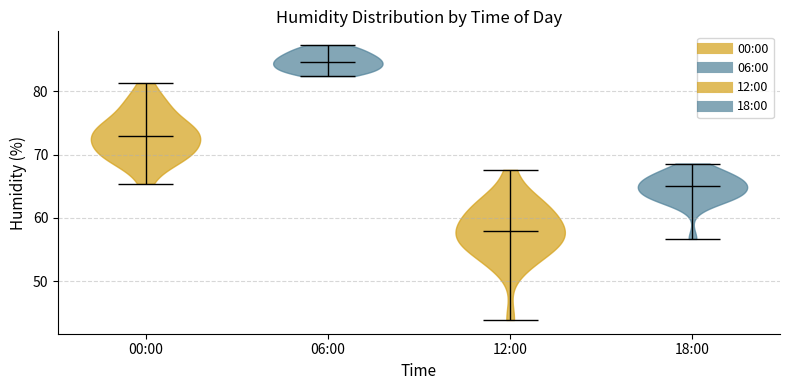

Reading left to right, read every violin against the y-axis: where its median line is, and the lowest and highest points it reaches. The values are not printed on the chart, so give them approximately, as read against the axis.

00:00: median line 73, lowest point 65, highest point 81
06:00: median line 85, lowest point 82, highest point 87
12:00: median line 58, lowest point 44, highest point 68
18:00: median line 65, lowest point 57, highest point 69